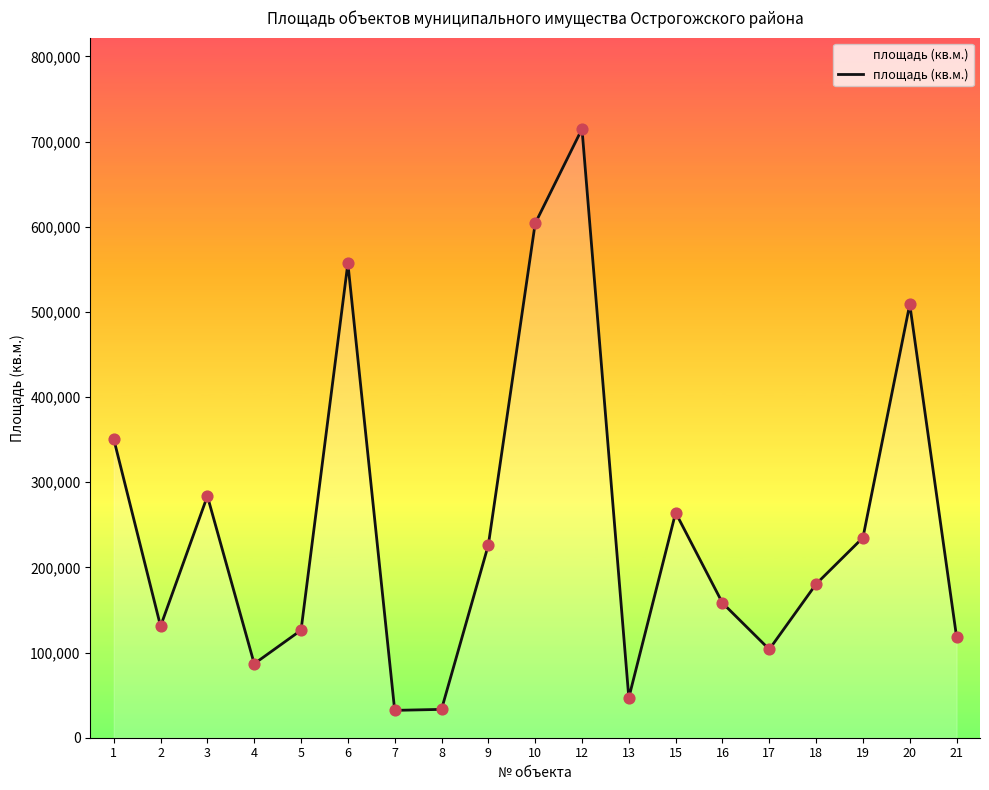

Which has a higher value, 15 or 13?

15